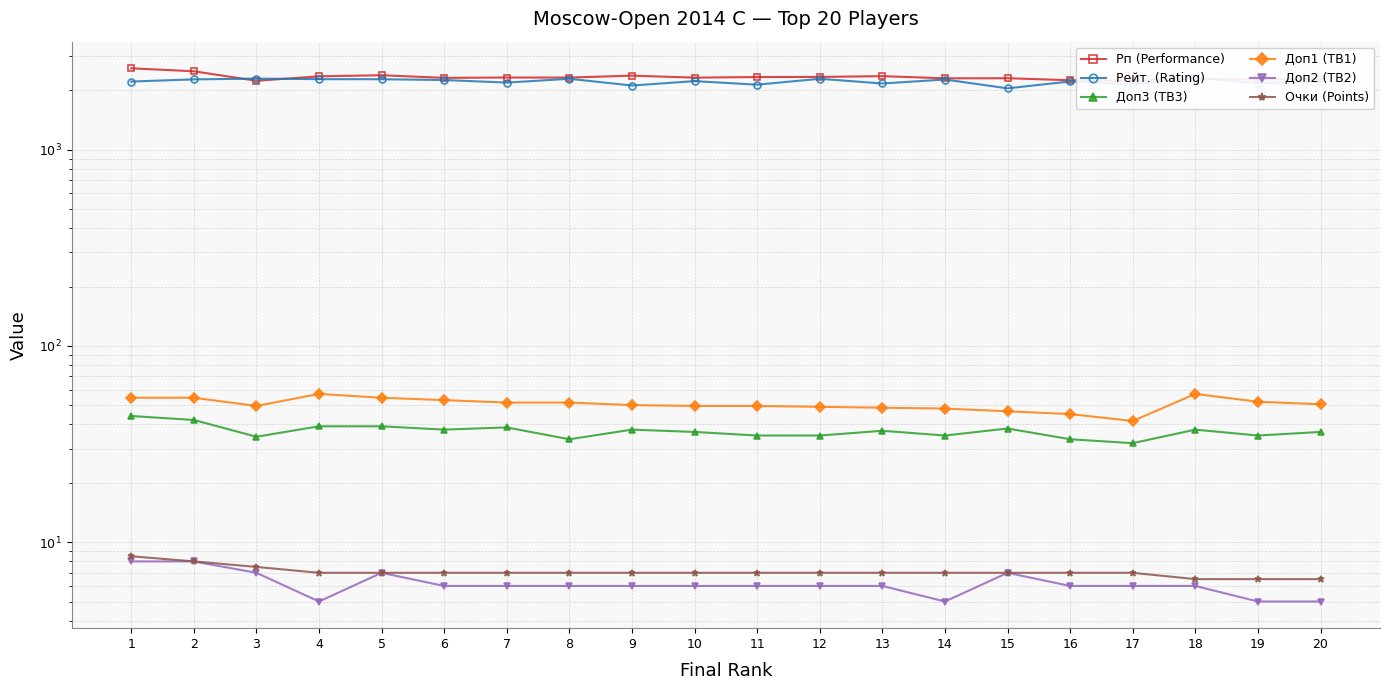

True or false: Доп3 (TB3) and Доп2 (TB2) cross at least once.

False